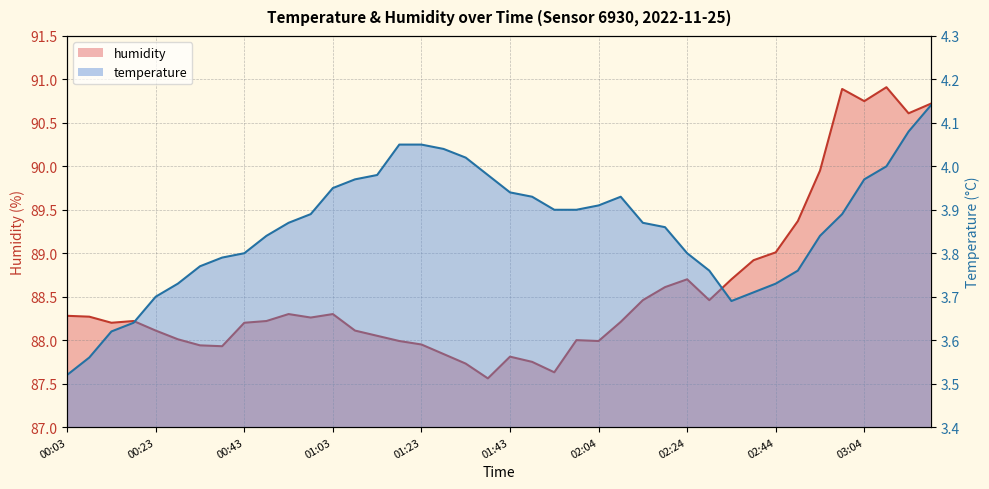

List the series in order of their peak value, lowest first.

temperature, humidity